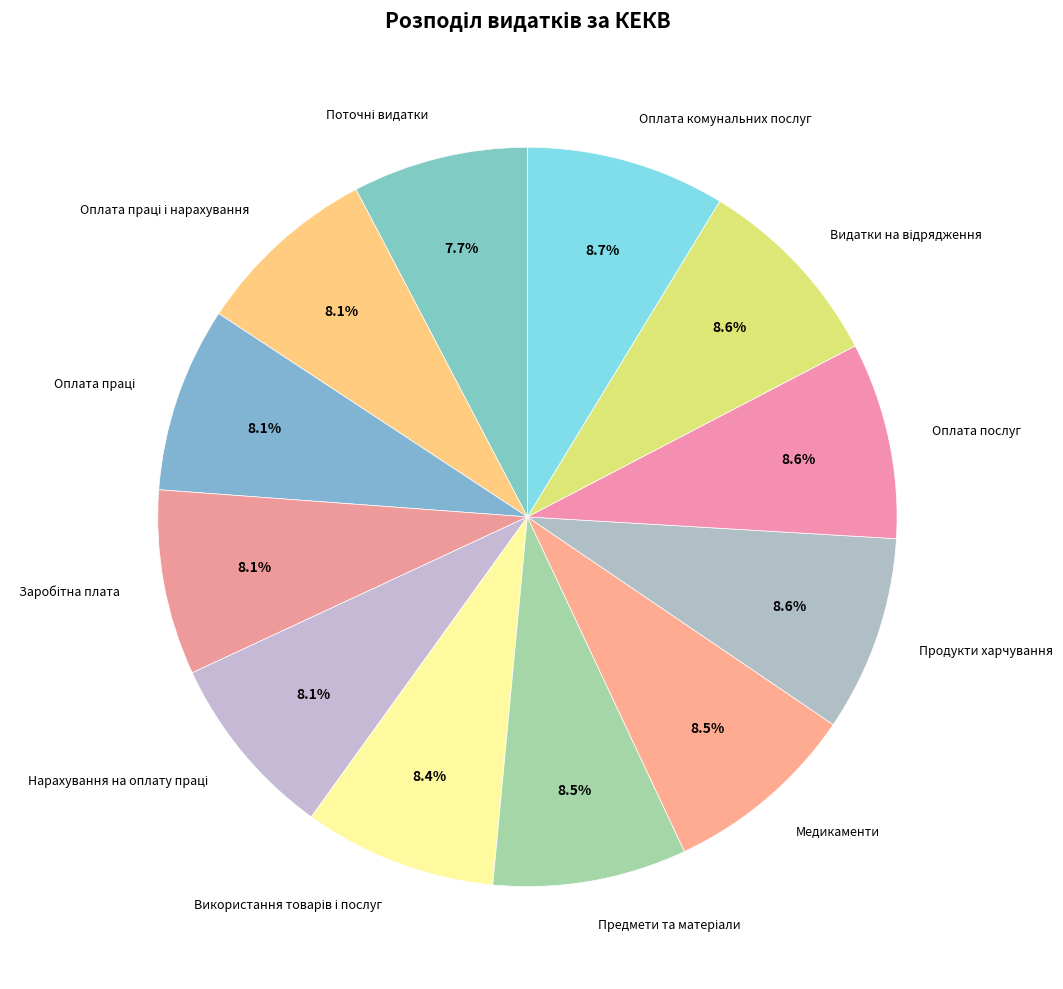

To the nearest percent, what is the combined percentage of Оплата комунальних послуг and Медикаменти?

17%